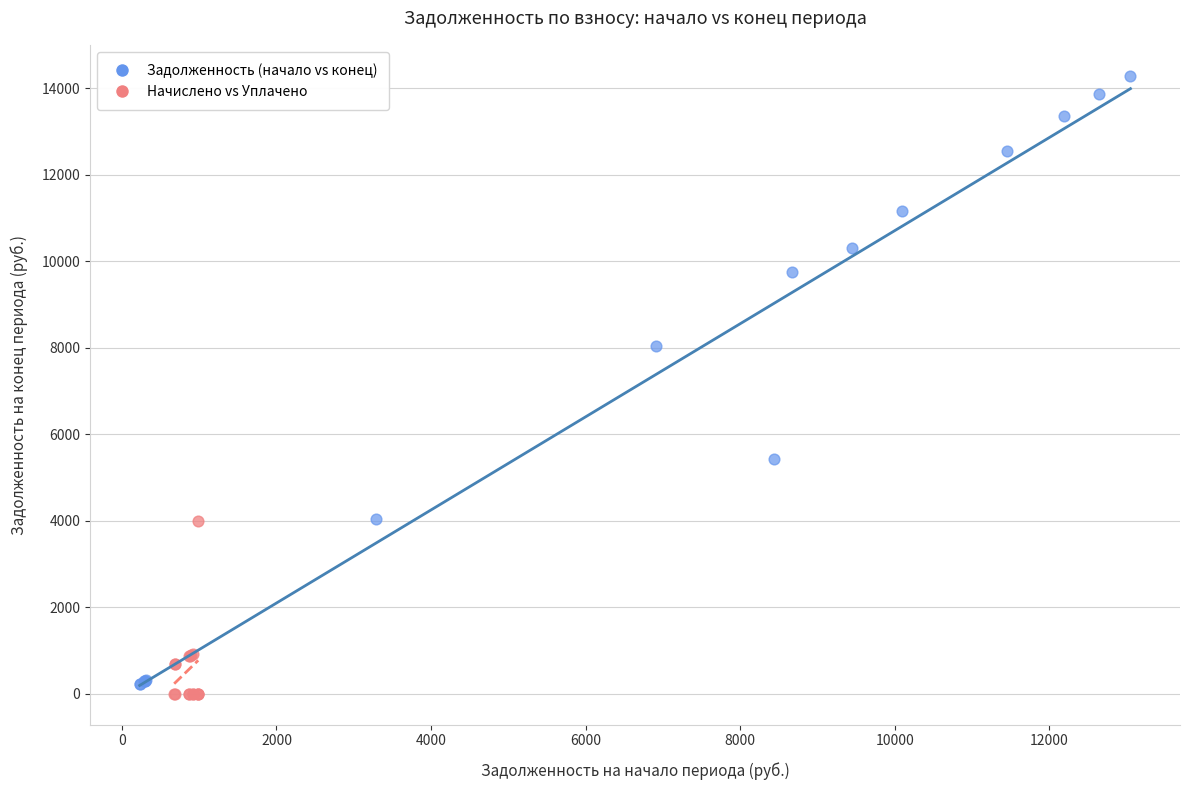

Which series has the widest spread of Y values?

Задолженность (начало vs конец)